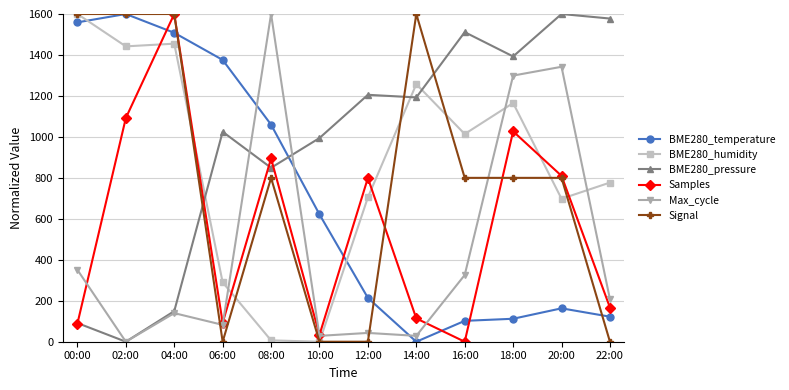

True or false: BME280_pressure and BME280_humidity cross at least once.

True